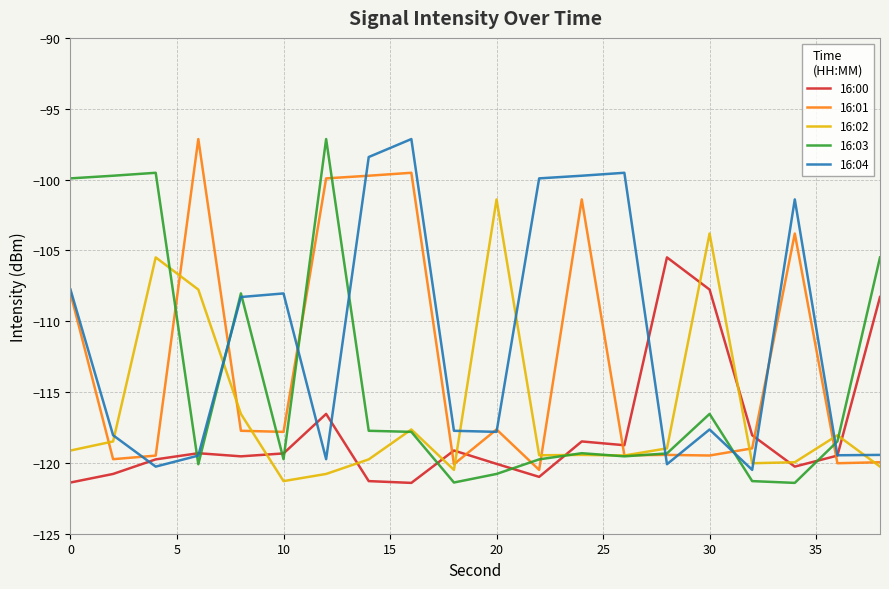

What is the maximum value for 16:03?

-97.1